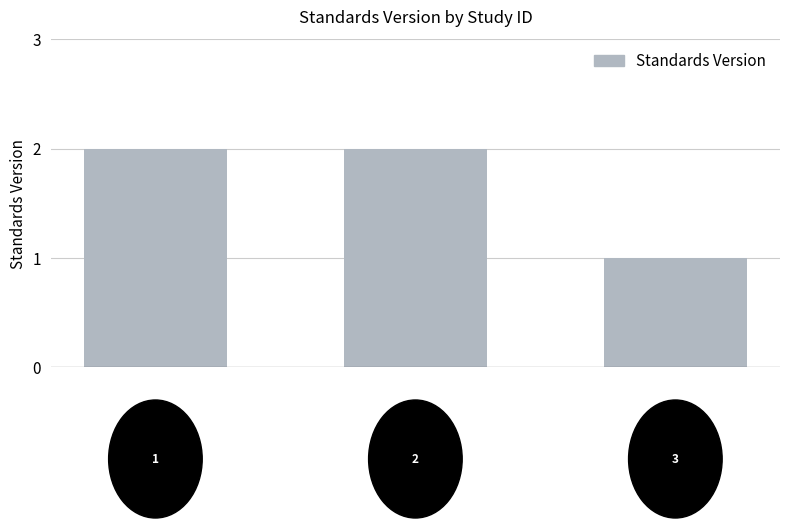

What is the value of the 1st bar from the left?

2